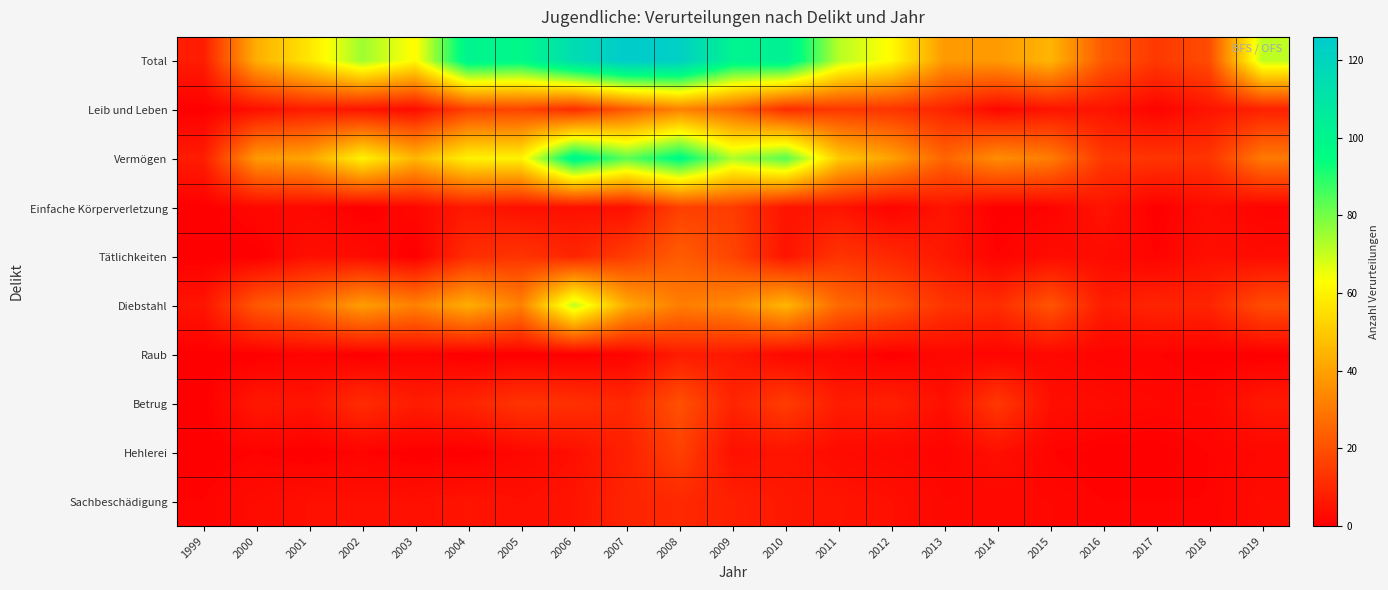

Rank the series by their maximum value, from highest to lowest.

Total, Vermögen, Diebstahl, Leib und Leben, Tätlichkeiten, Betrug, Einfache Körperverletzung, Hehlerei, Sachbeschädigung, Raub